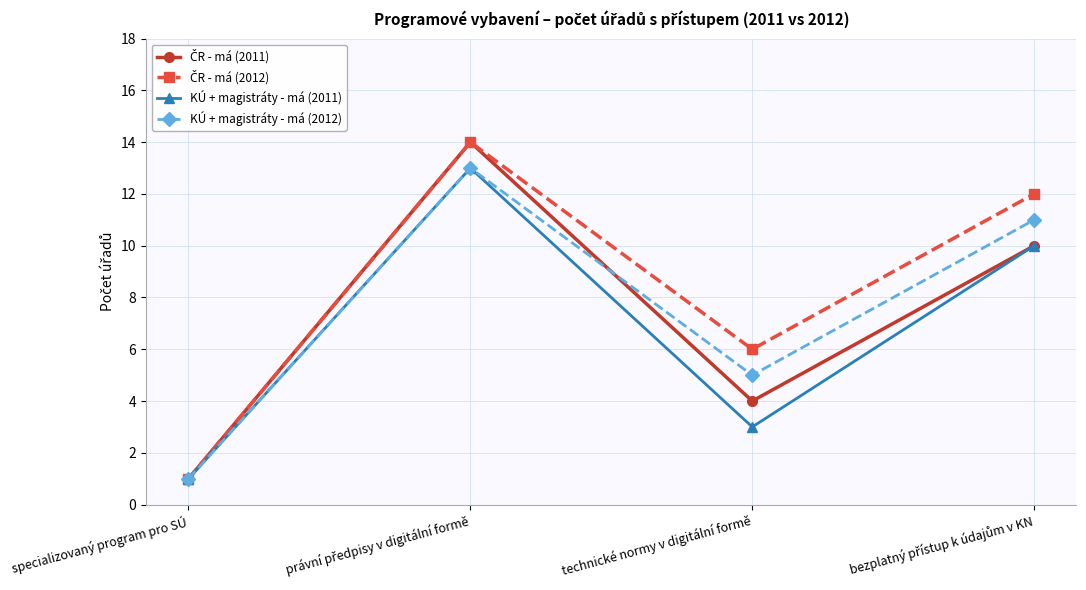

What is the total value across all series at specializovaný program pro SÚ?

4